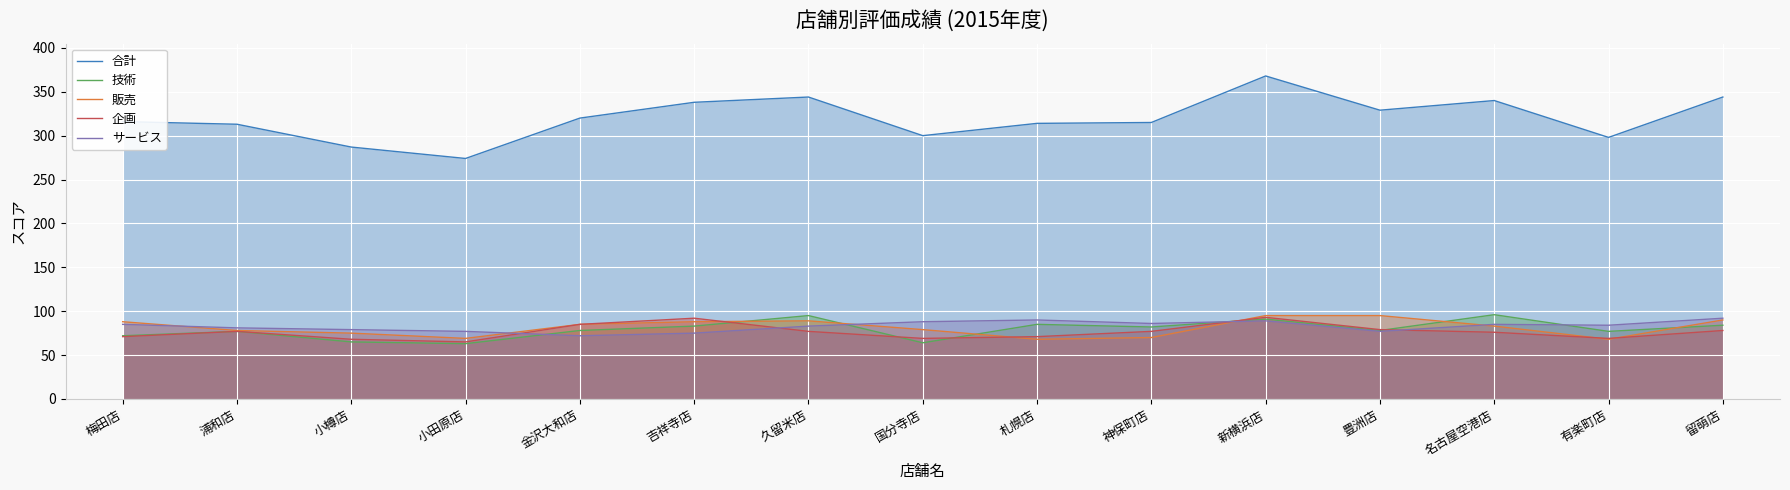

List the series in order of their peak value, lowest first.

サービス, 企画, 販売, 技術, 合計